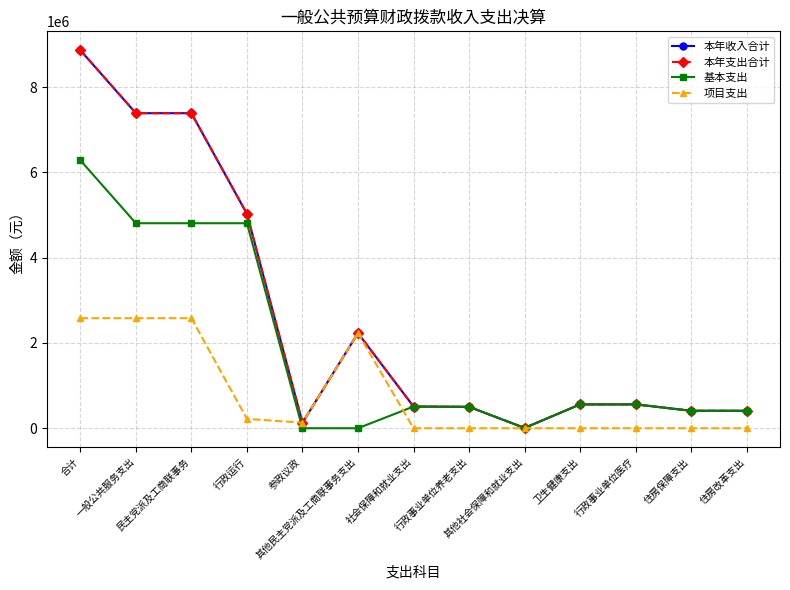

How many lines are shown in the chart?

4